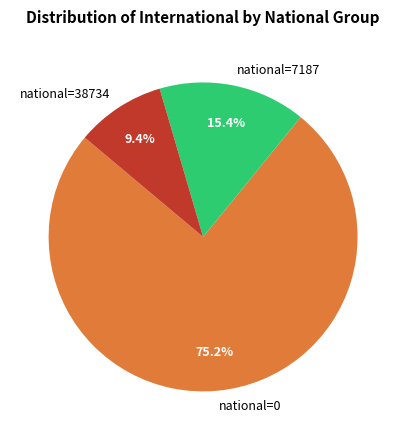

Which has a higher value, national=7187 or national=38734?

national=7187